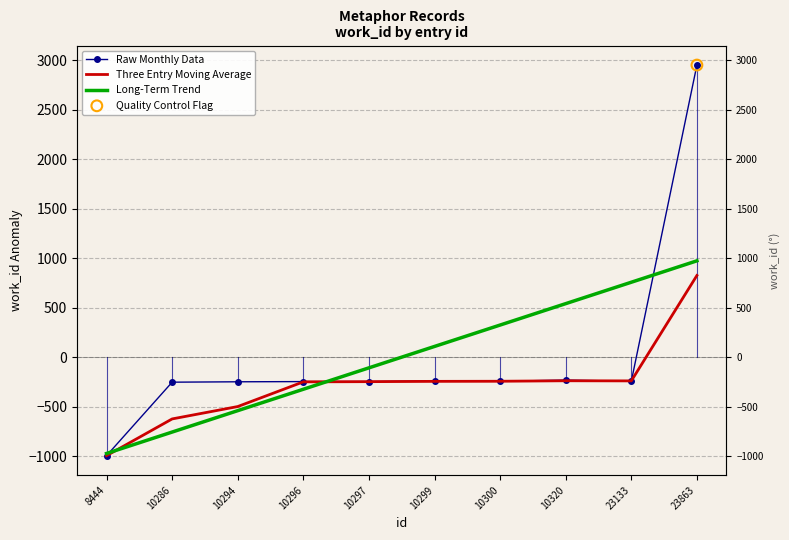

Which series reaches the minimum Y coordinate?

Raw Monthly Data